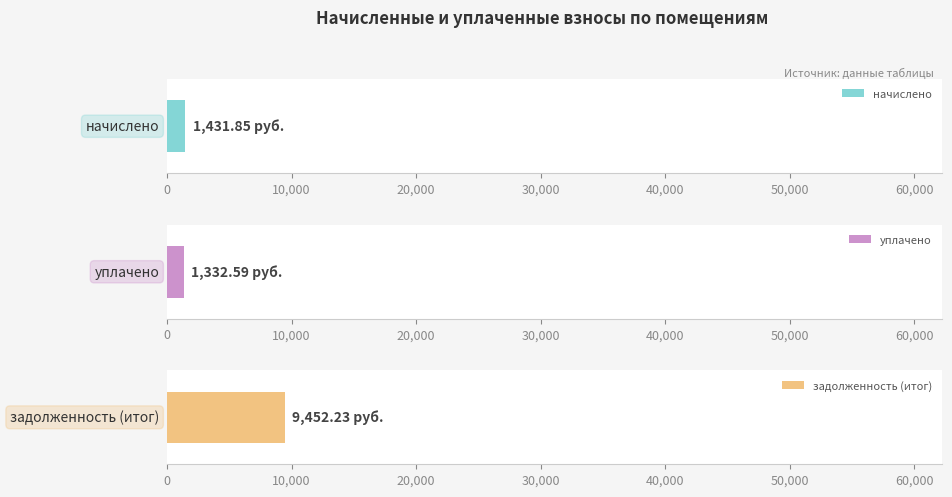

Which series has the largest range (max minus min)?

задолженность (итог)